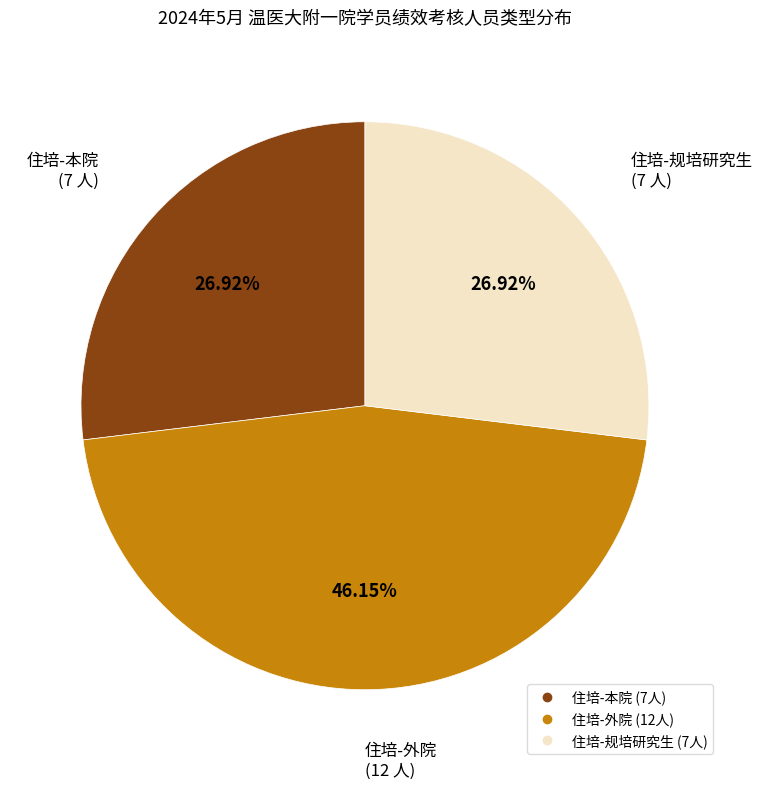

Which has a higher value, 住培-外院 or 住培-本院?

住培-外院